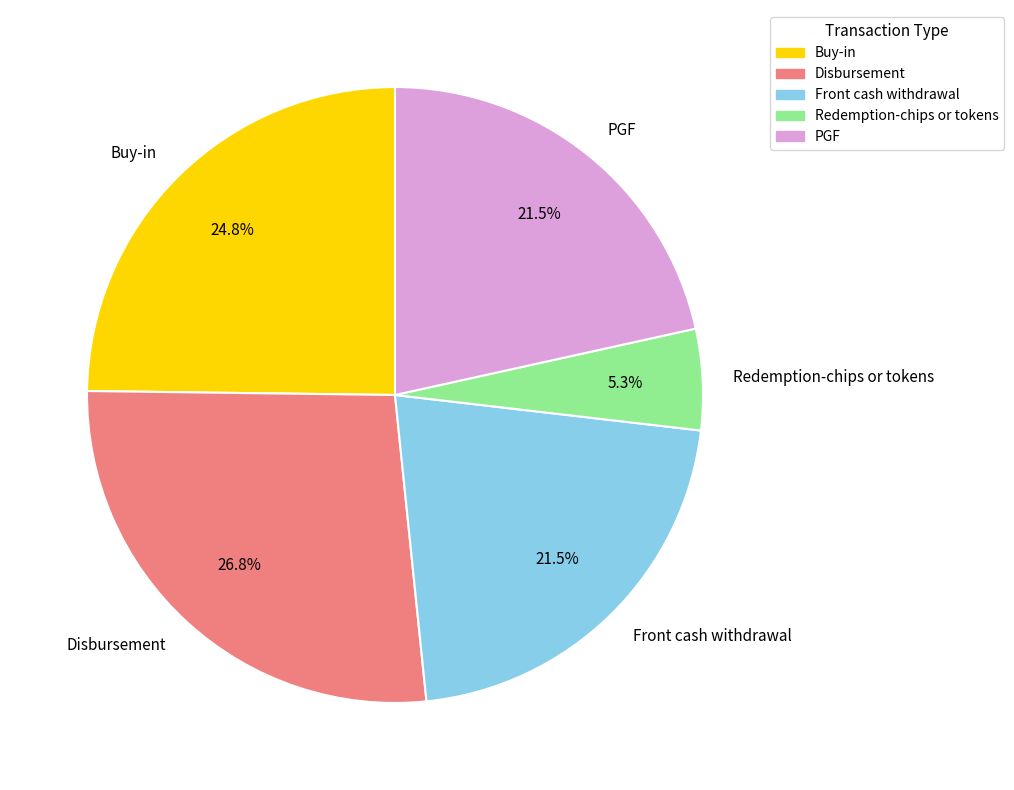

Which category has the biggest portion of the pie?

Disbursement